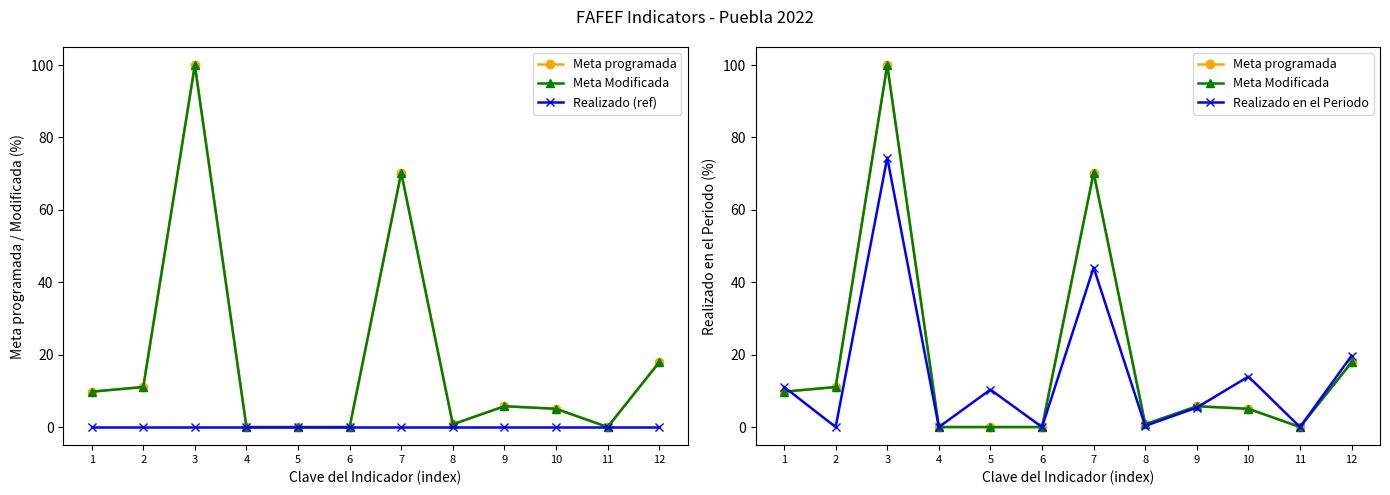

Between 4 and 3, which is larger?

3